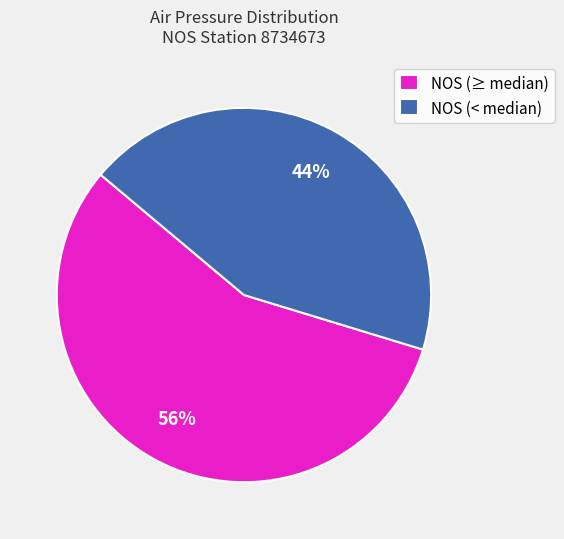

Does any single category account for the majority?

Yes